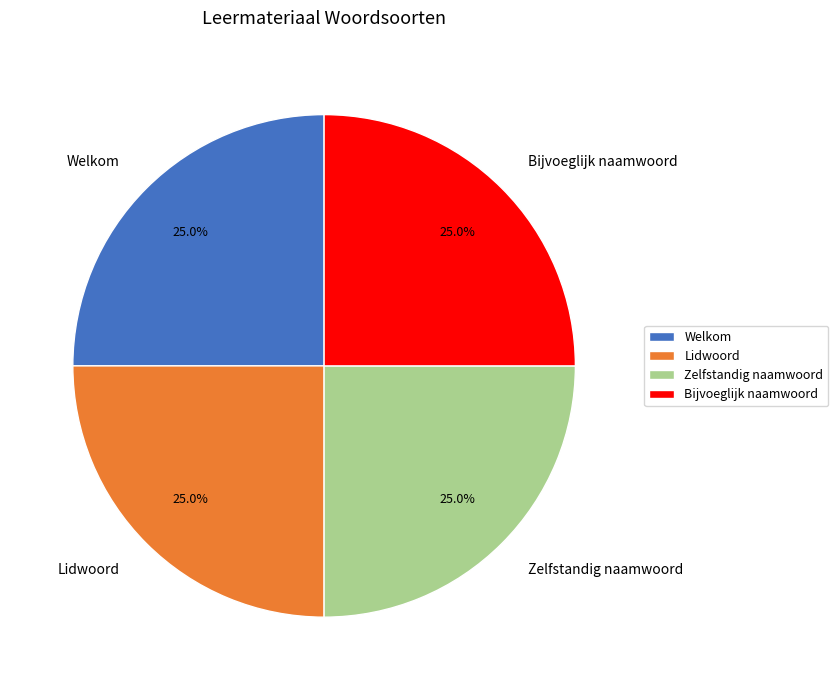

To the nearest percent, what portion does Lidwoord represent?

25%